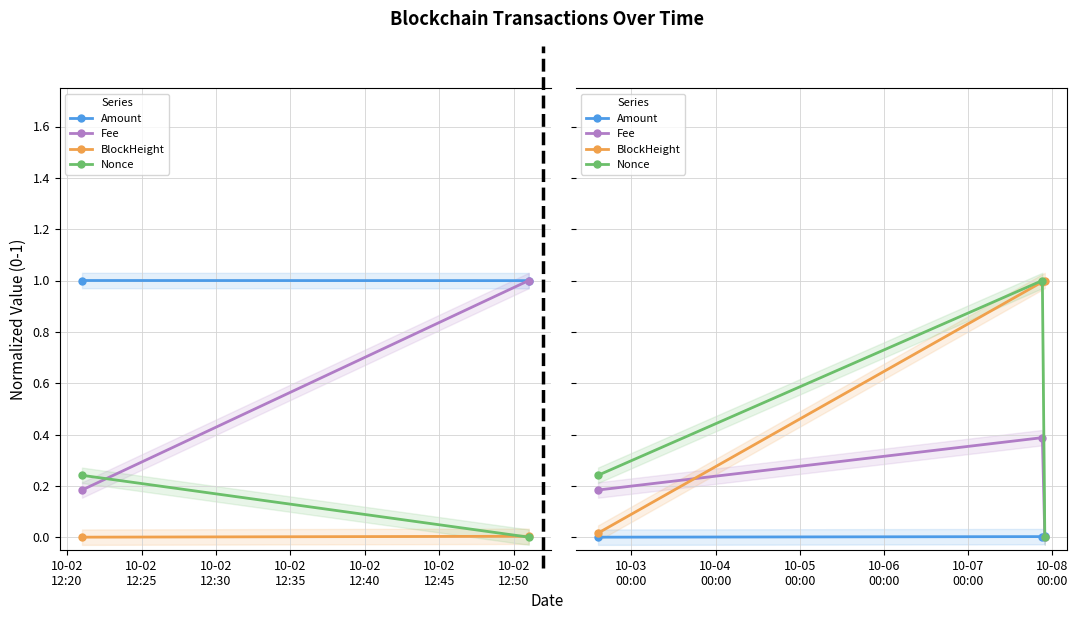

How many distinct data groups are displayed?

4